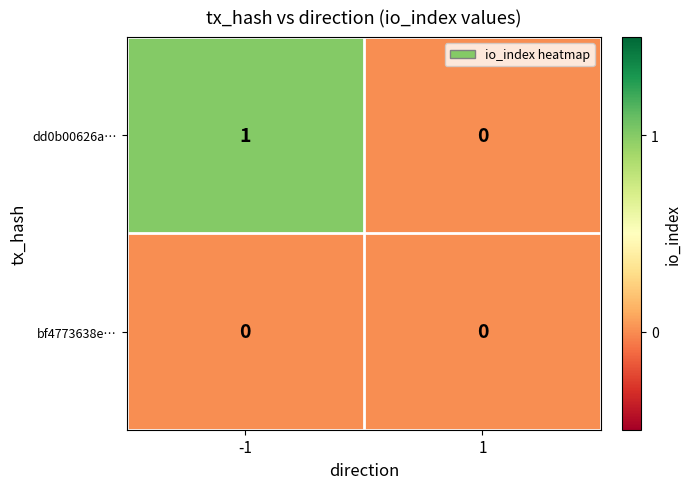

List the labels in order of dd0b00626a… value, largest first.

-1, 1